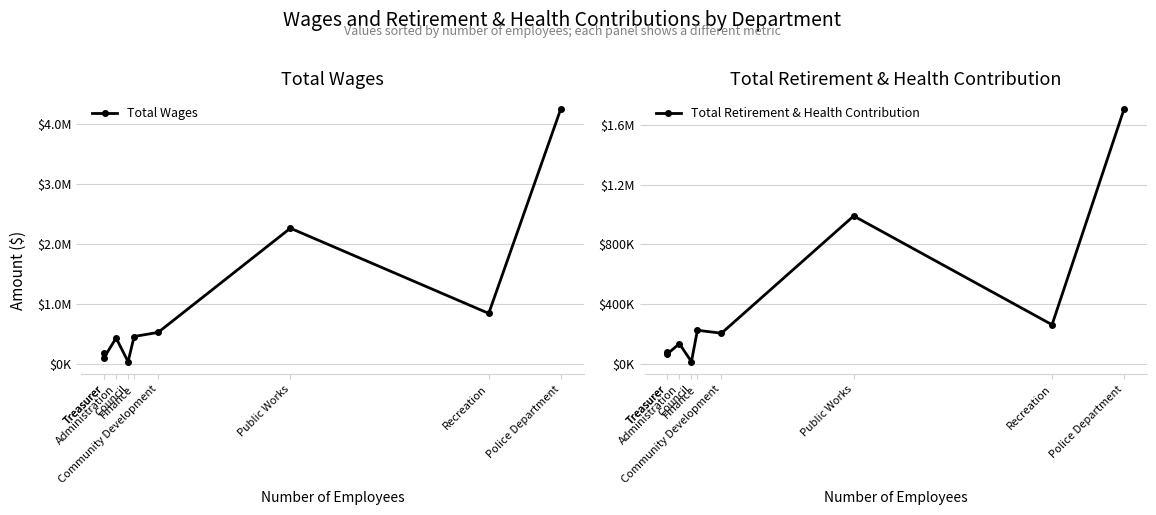

Reading left to right, list all the values displayed in this chart.

Total Wages: Treasurer=181574	Treasurer=109114	Administration=436304	Council=41733	Finance=461889	Community Development=530714	Public Works=2268135	Recreation=847152	Police Department=4260513
Total Retirement & Health Contribution: Treasurer=80942	Treasurer=66068	Administration=134569	Council=13727	Finance=224493	Community Development=204623	Public Works=990794	Recreation=261579	Police Department=1709529